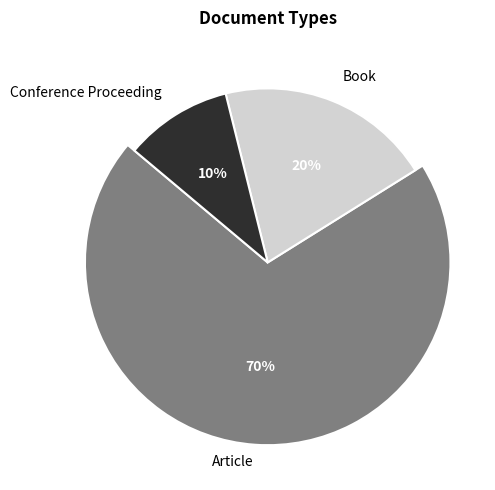

Is it true that Conference Proceeding is 10% of the pie?

True